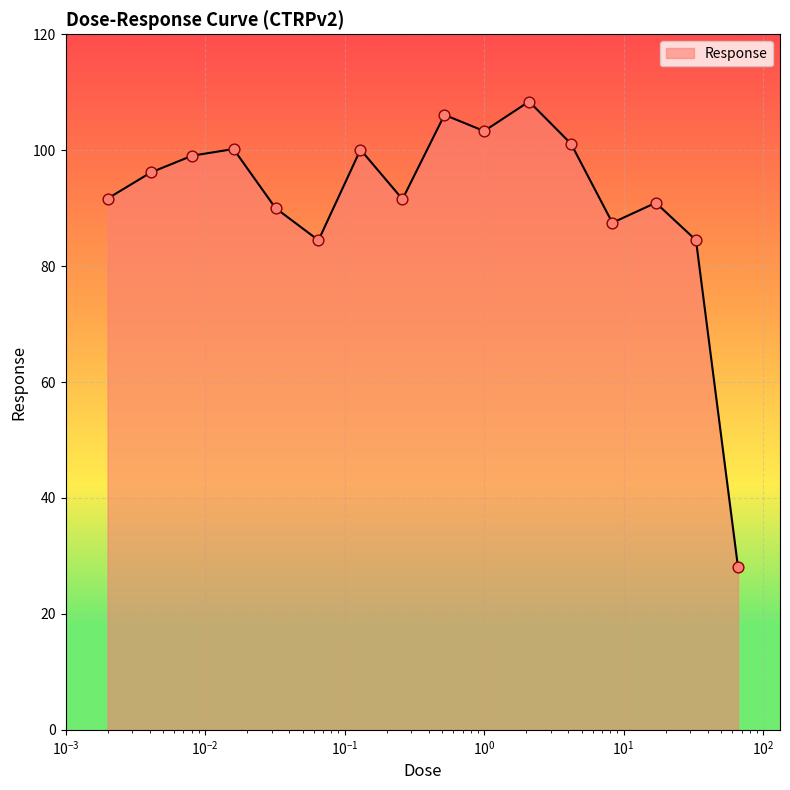

What is the maximum value shown in the chart?

108.4